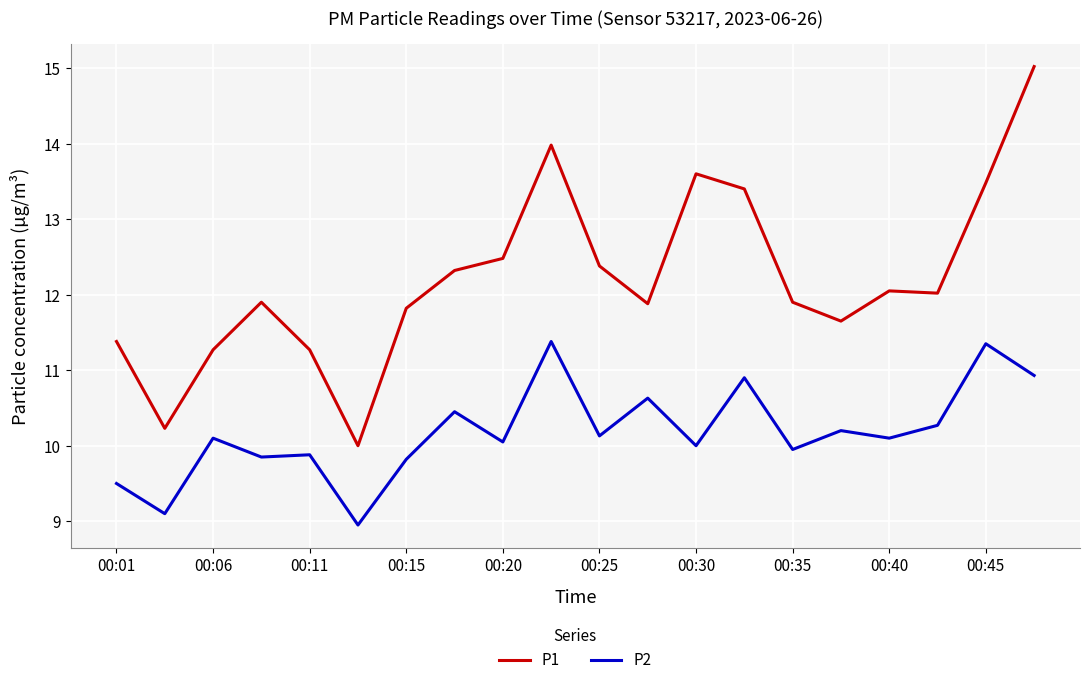

Rank the series by their maximum value, from lowest to highest.

P2, P1